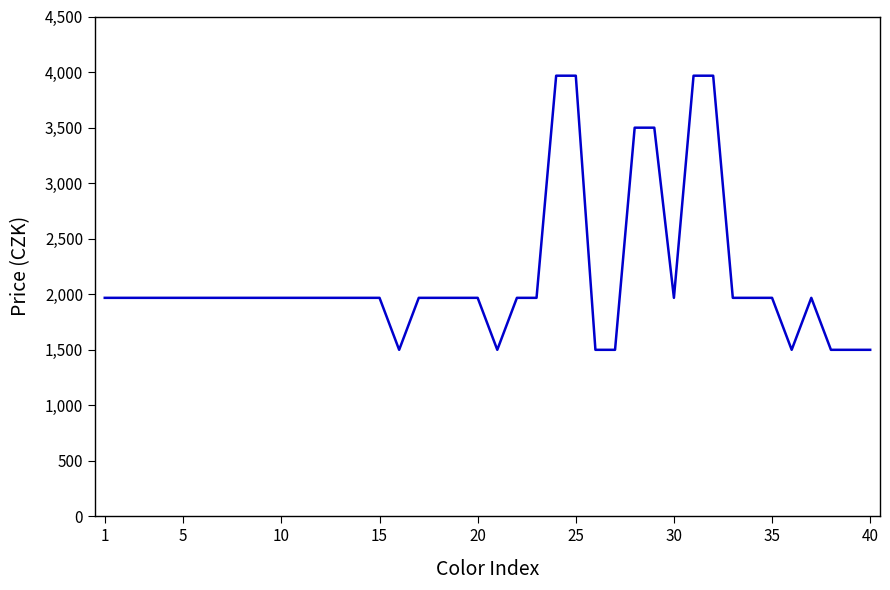

What is the greatest value displayed?

3967